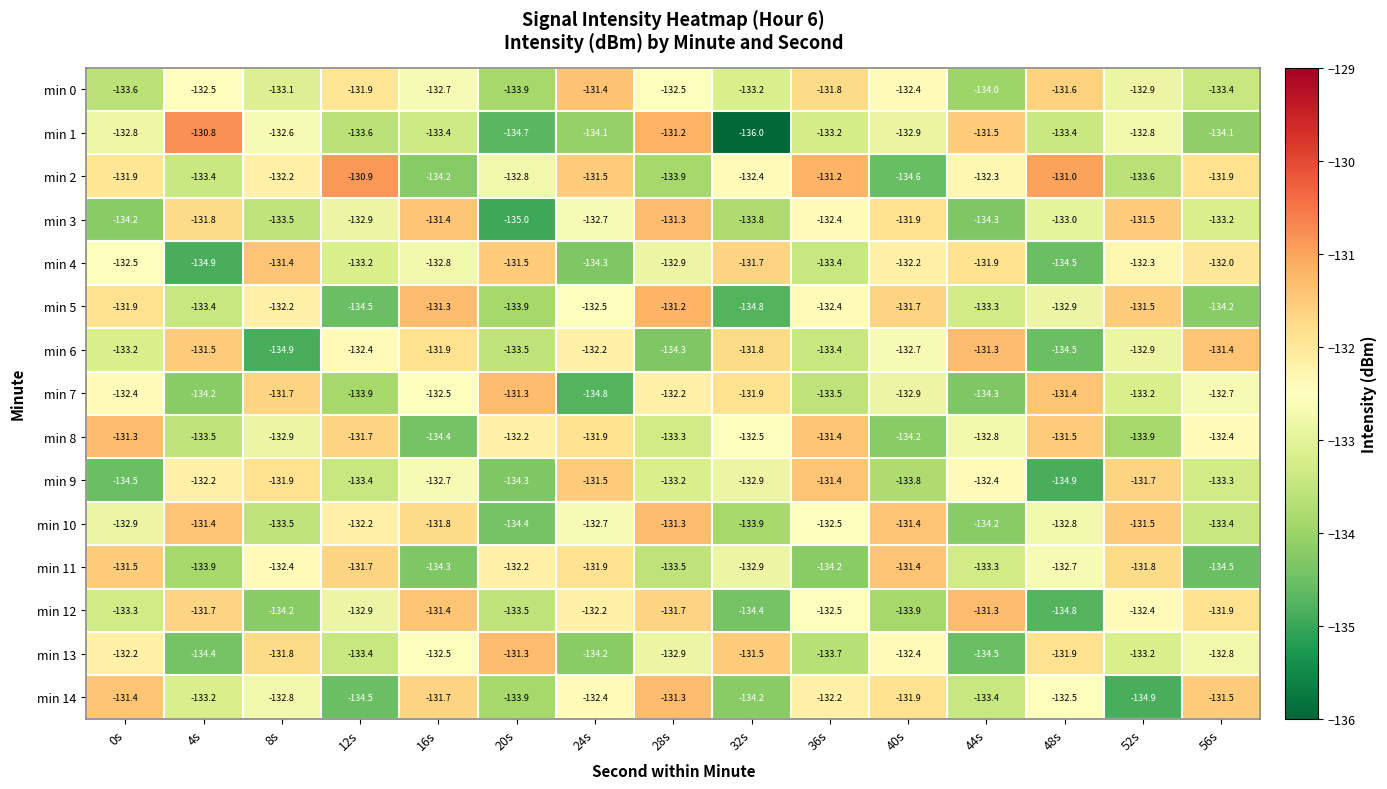

Which series has the largest total across all categories?

min 2